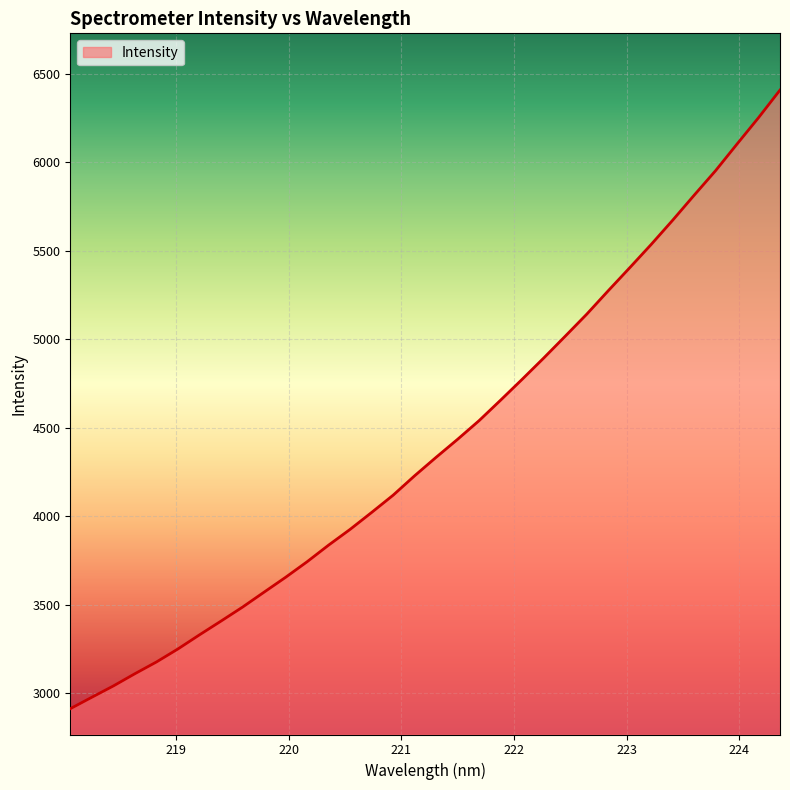

What is the difference between the maximum and minimum values?

3493.8